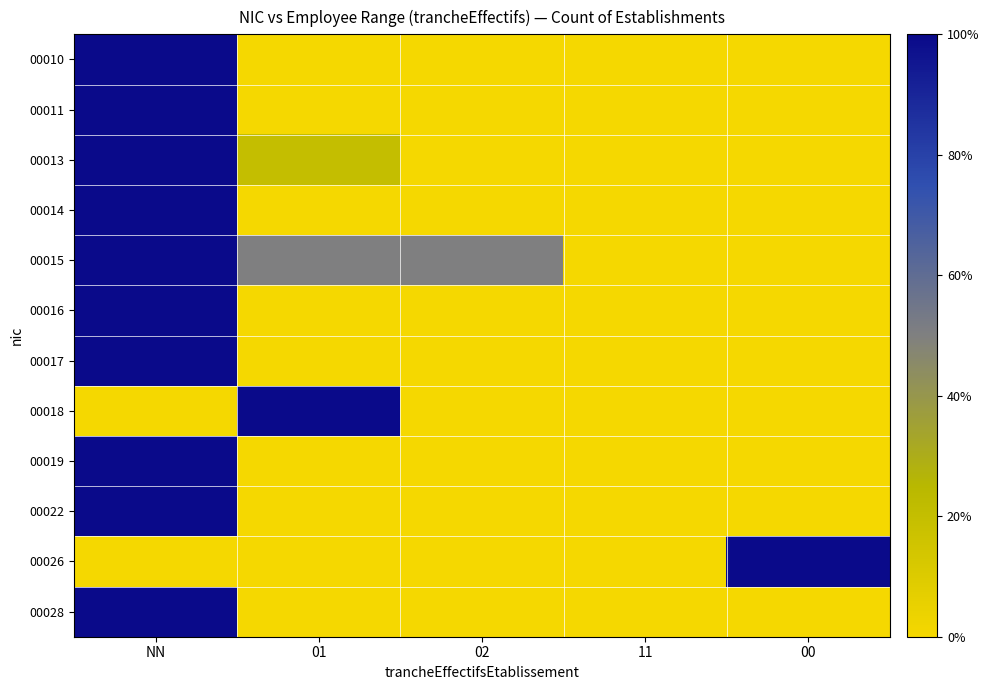

What is the greatest value displayed?

1.0